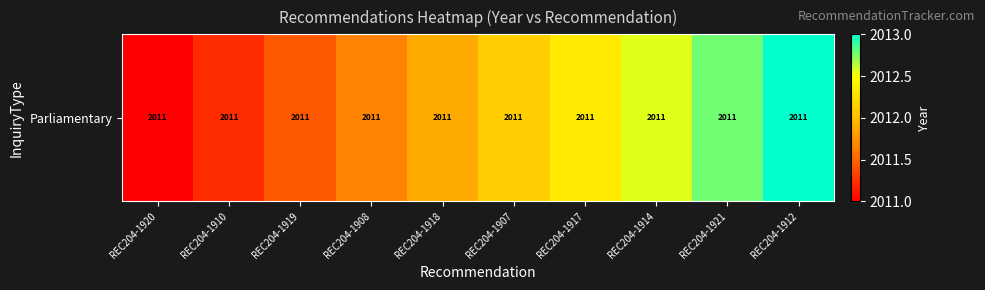

What is the difference between the values at REC204-1918 and REC204-1912?

1.1